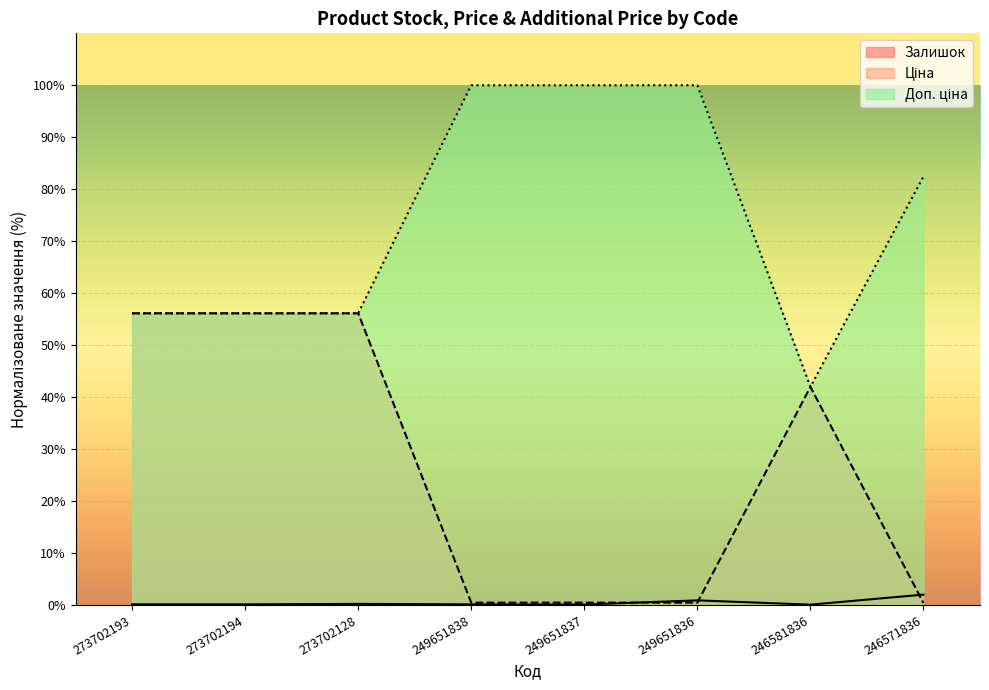

What is the label of the 4th point from the left?

249651838